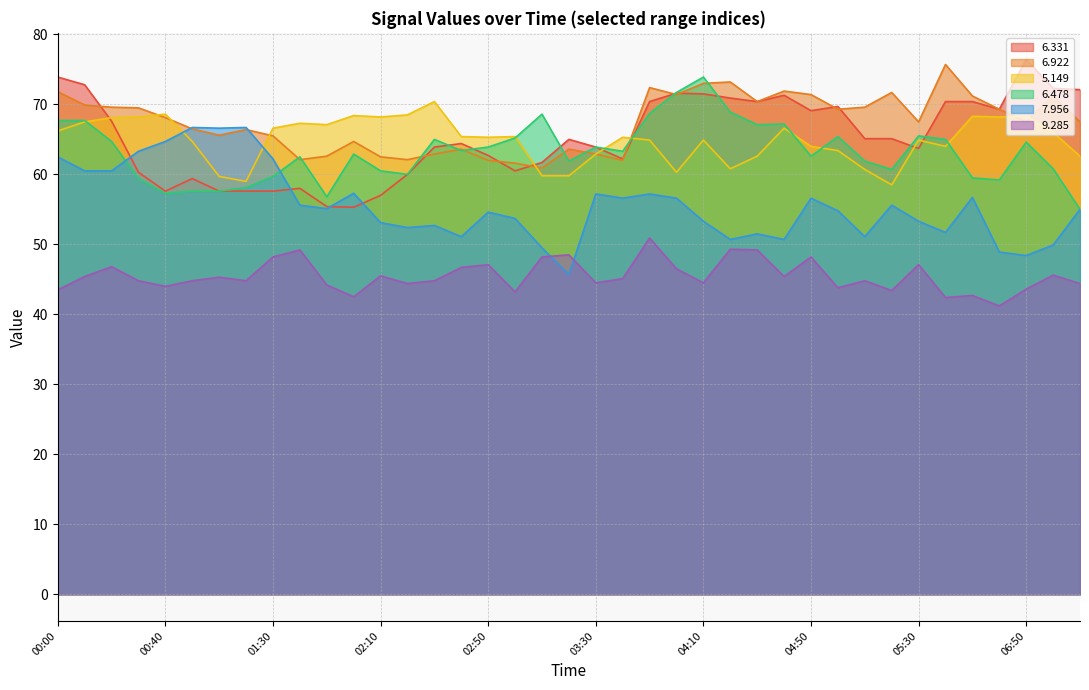

What is the difference between the second highest and minimum values in the   5.149 series?

10.1